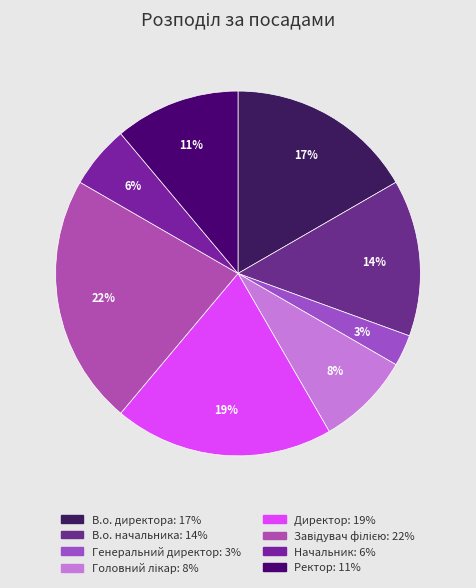

Which has a higher value, В.о. директора or Головний лікар?

В.о. директора